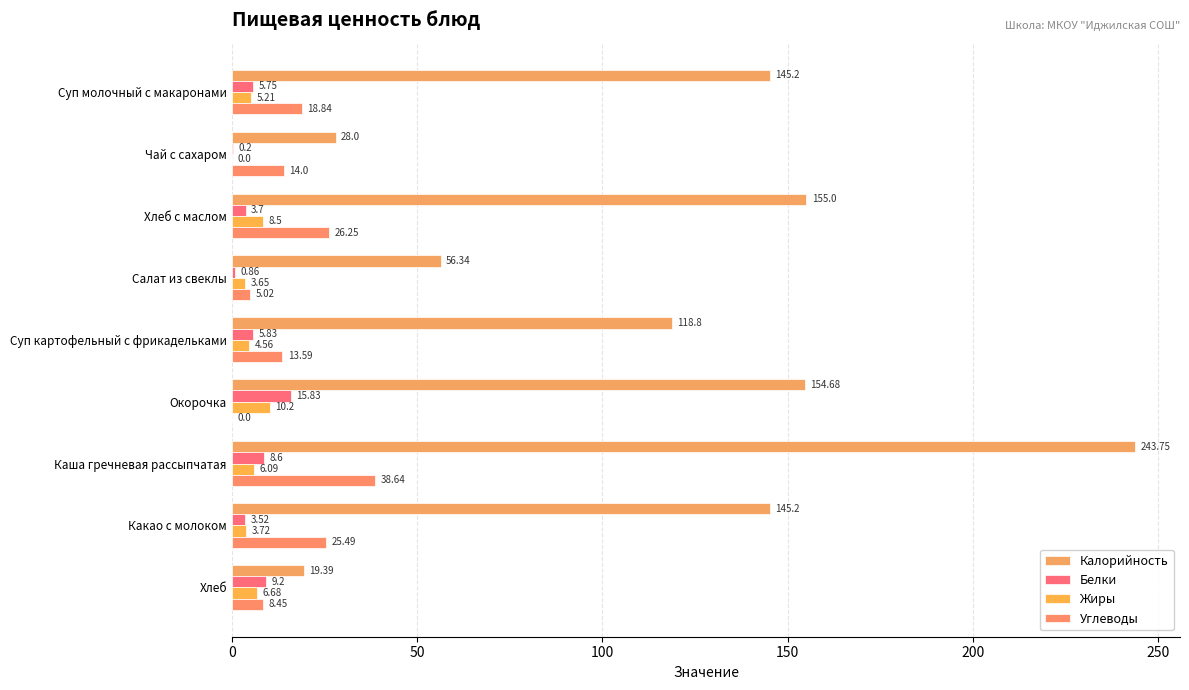

What is the highest value of the Белки series?

15.8